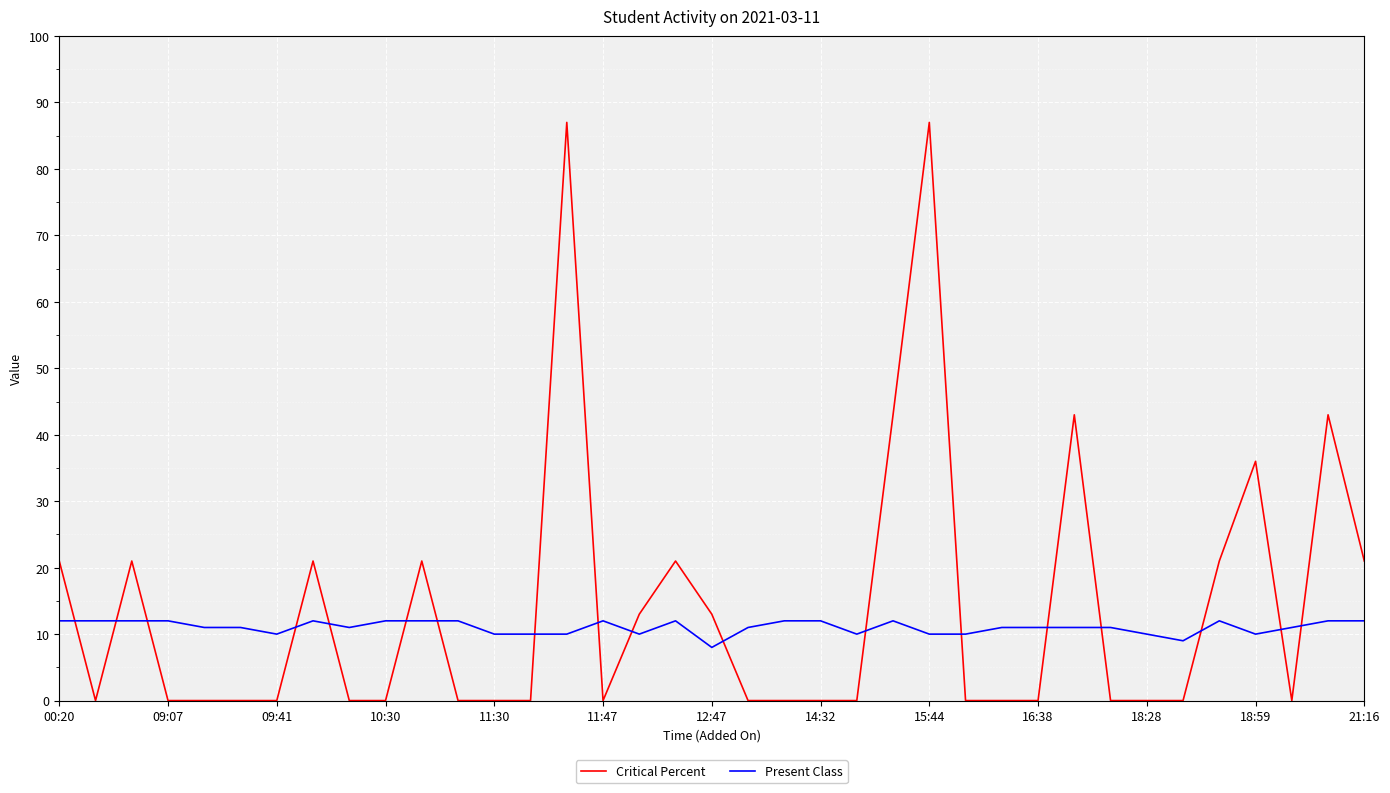

Which series ends up on top after the final intersection of Present Class and Critical Percent?

Critical Percent